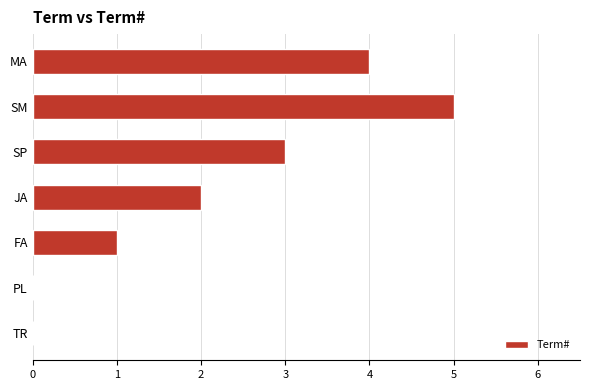

What is the sum of all values?

15